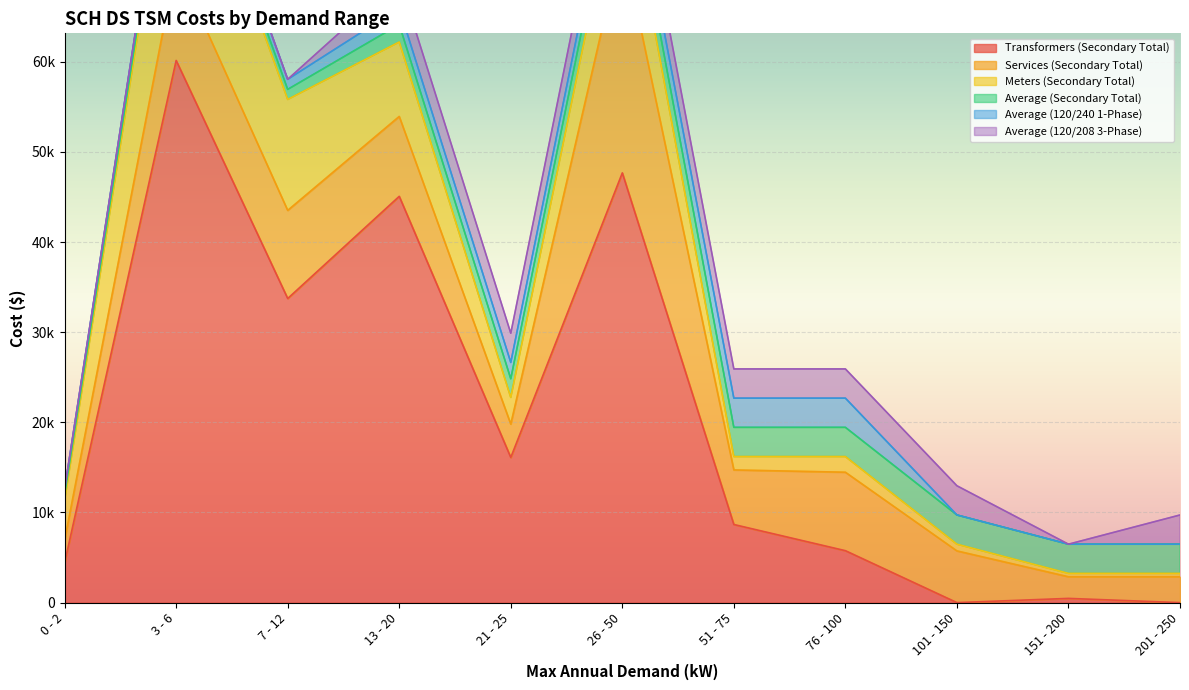

Rank the series by their maximum value, from lowest to highest.

Average (Secondary Total), Average (120/240 1-Phase), Average (120/208 3-Phase), Meters (Secondary Total), Services (Secondary Total), Transformers (Secondary Total)